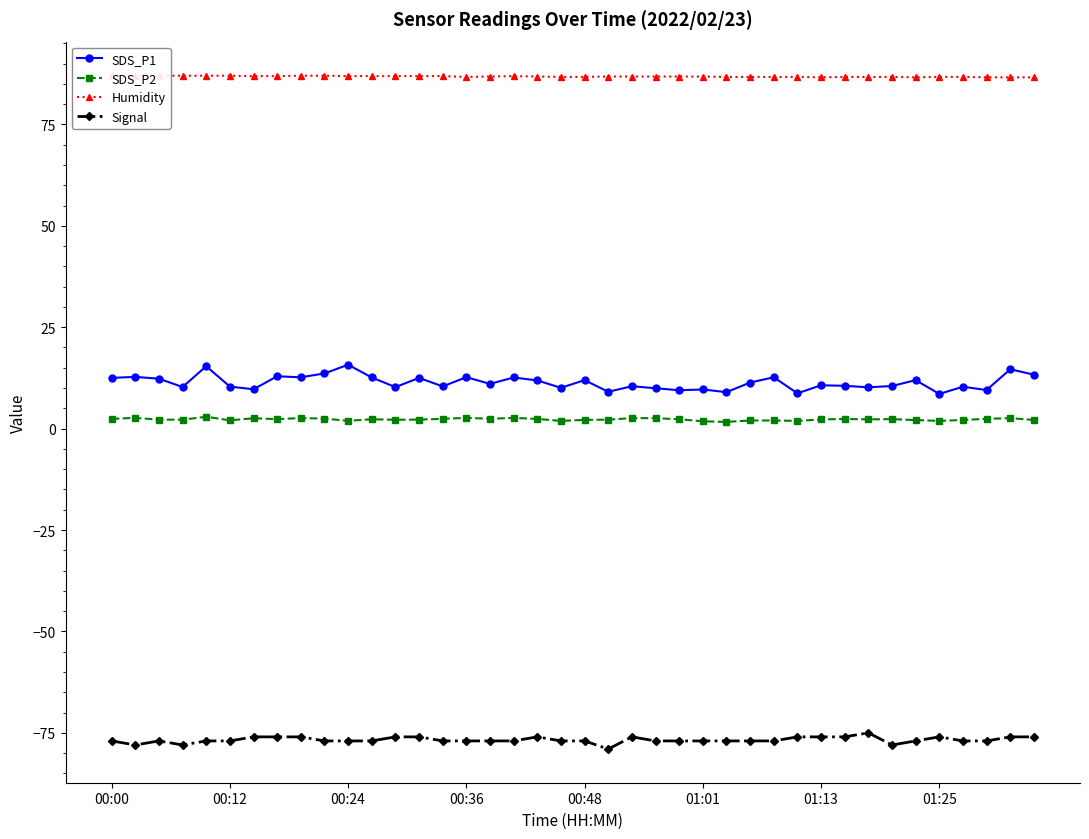

True or false: SDS_P1 has more than 0 interior local peaks.

True